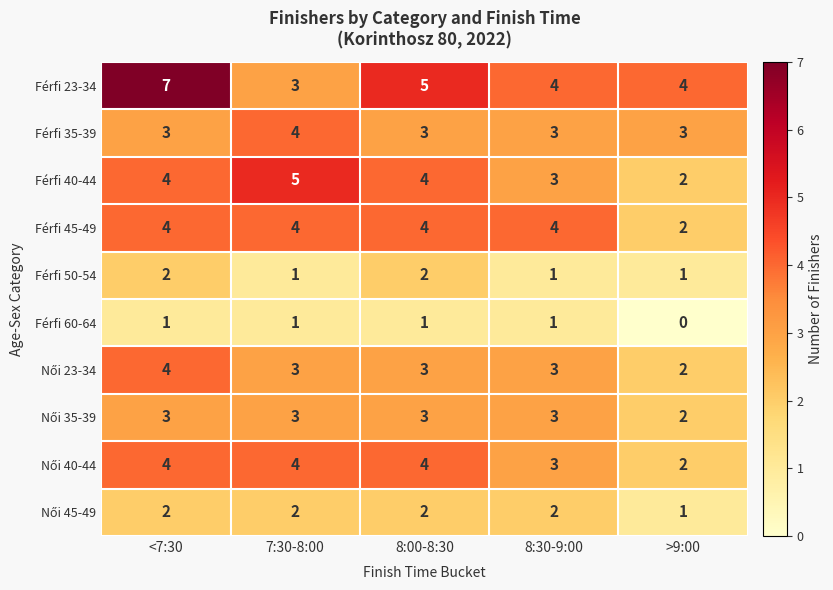

Which category has the lowest value across all series?

>9:00